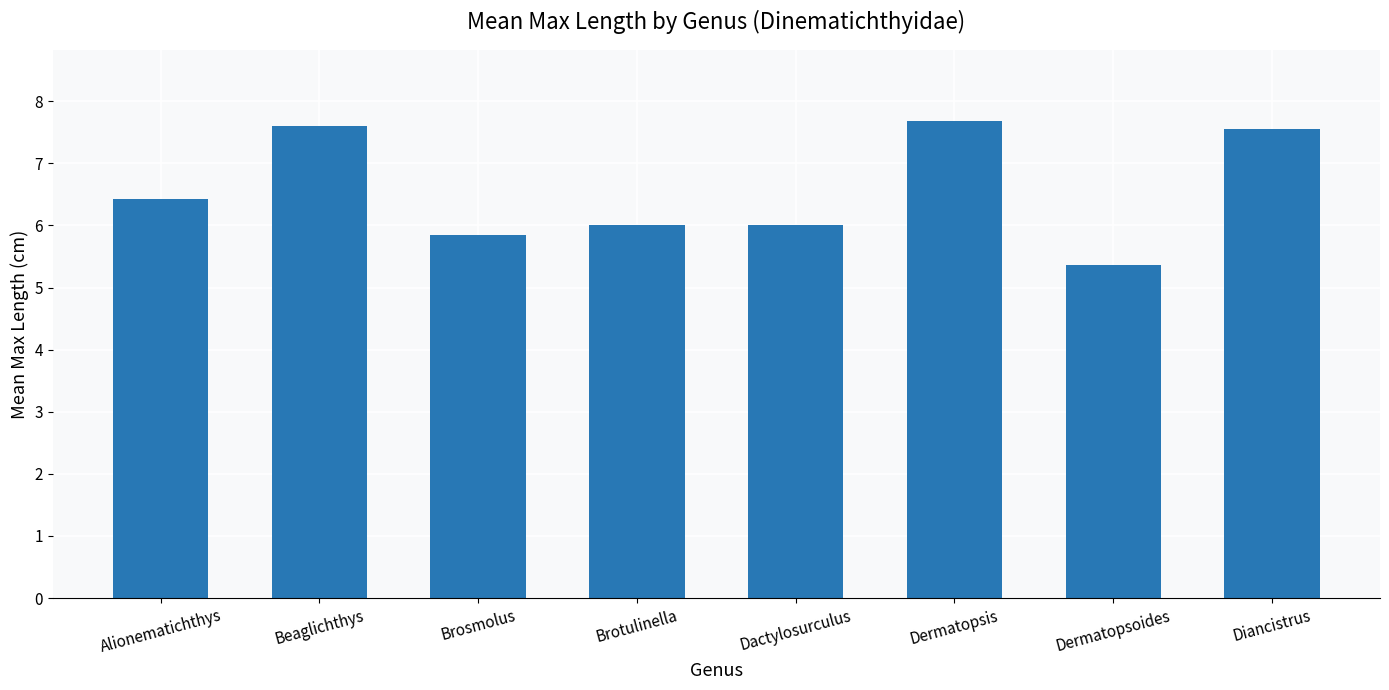

Read the value at Diancistrus.

7.6